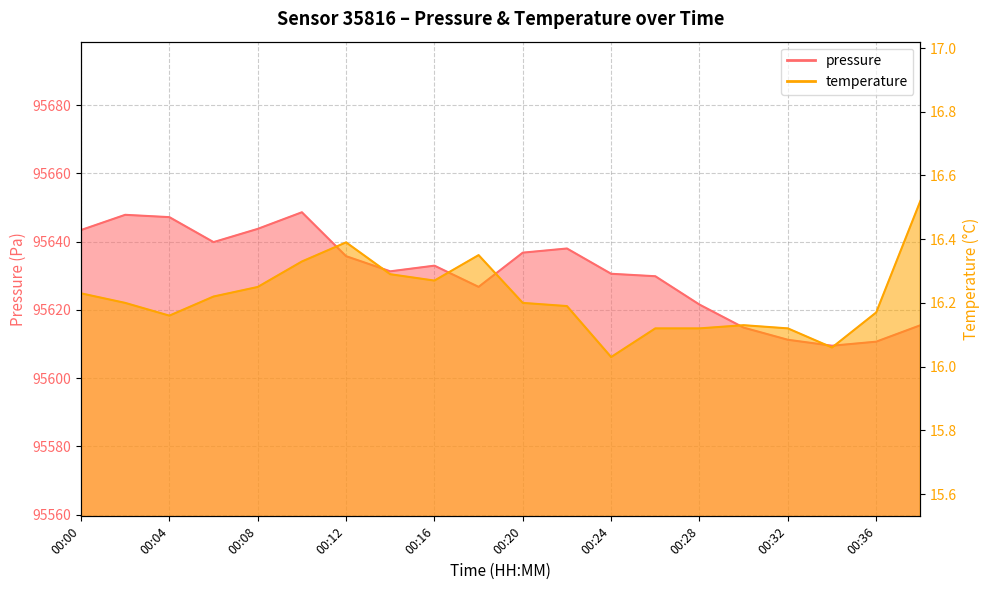

List the series in order of their overall mean, lowest first.

temperature, pressure